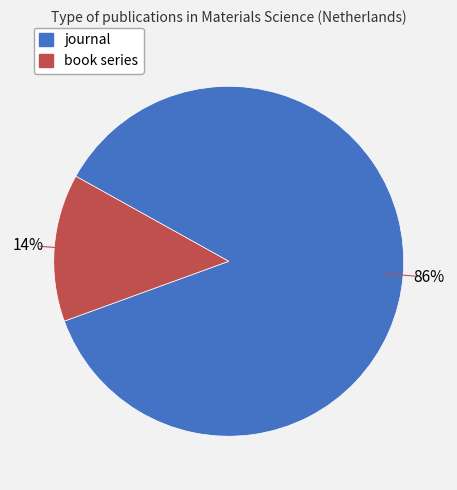

Count the number of slices in the pie.

2